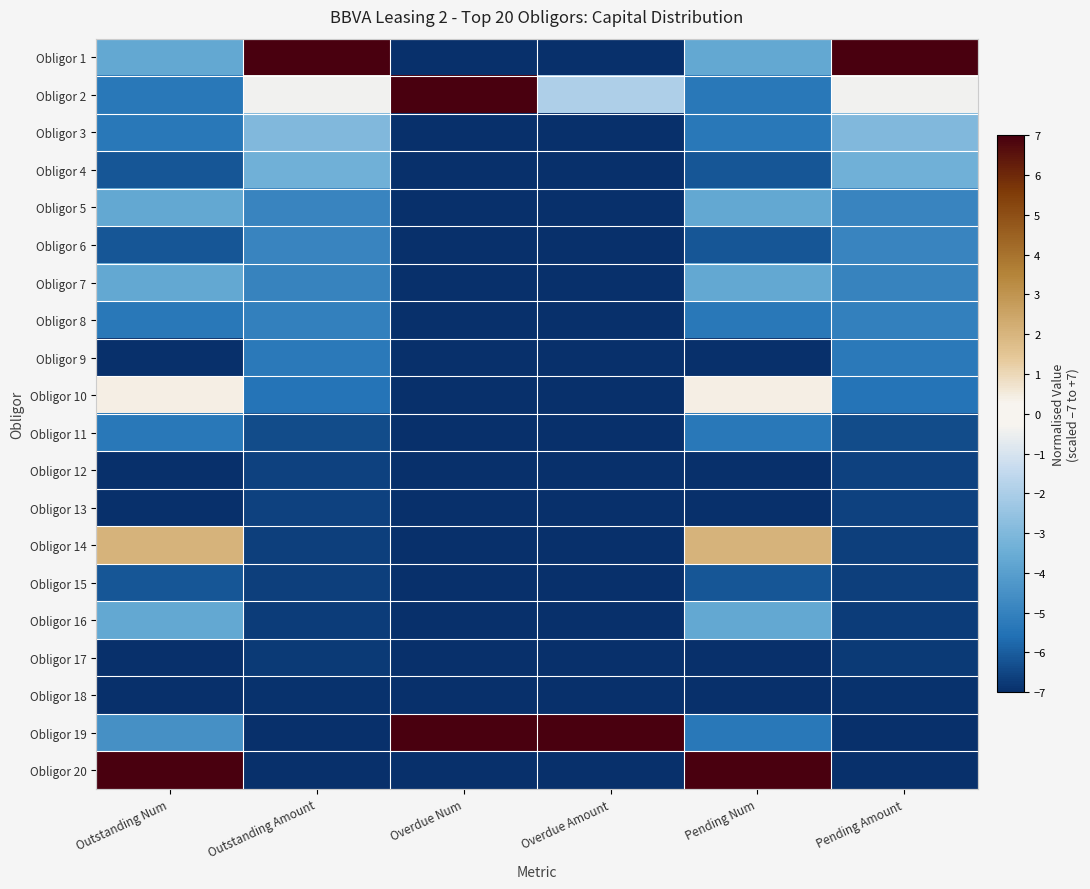

What is the greatest value displayed?

7.0